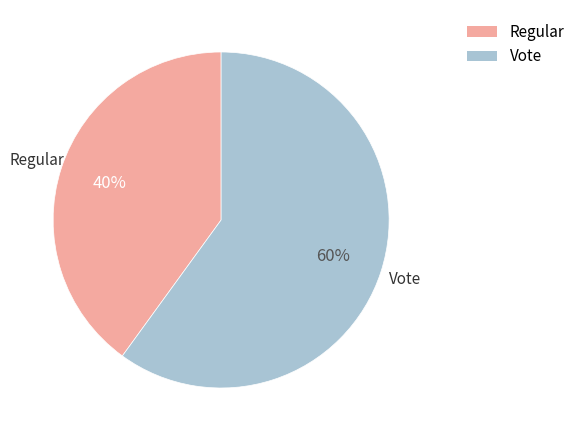

Which category has the smallest portion of the pie?

Regular